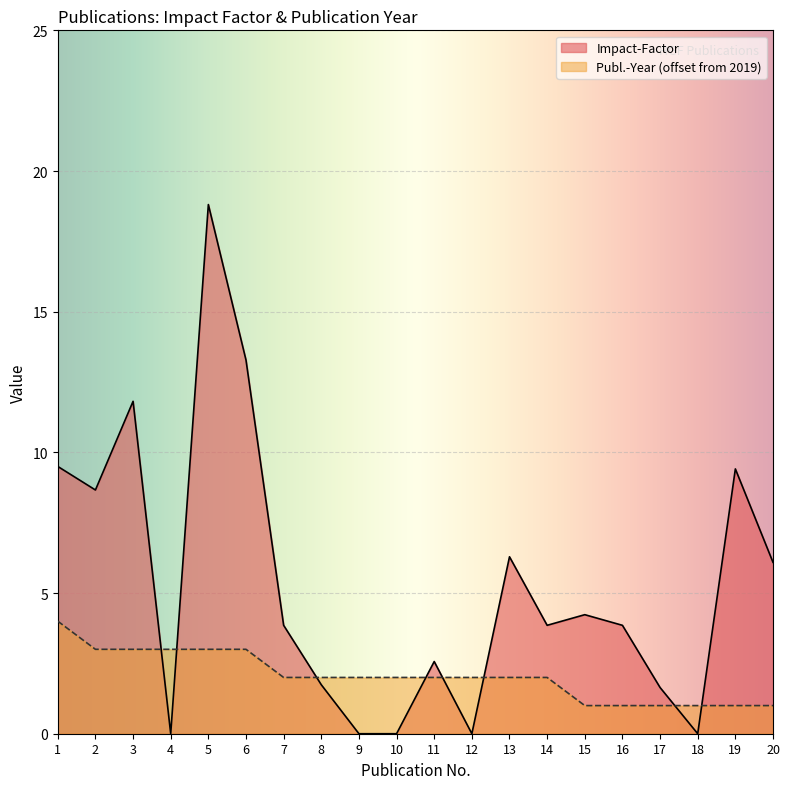

True or false: Publ.-Year has a value of 1.3 at 20.

False